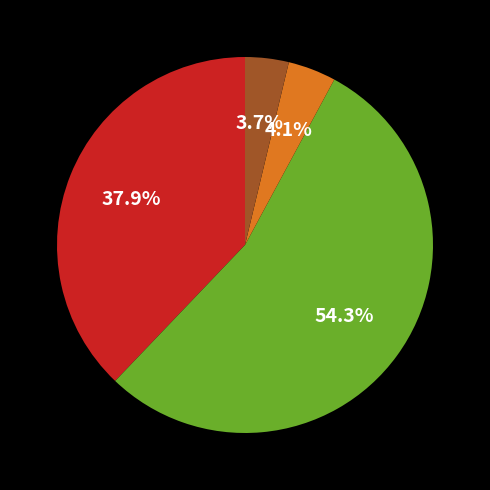

Is there any slice that represents more than half of the pie?

Yes